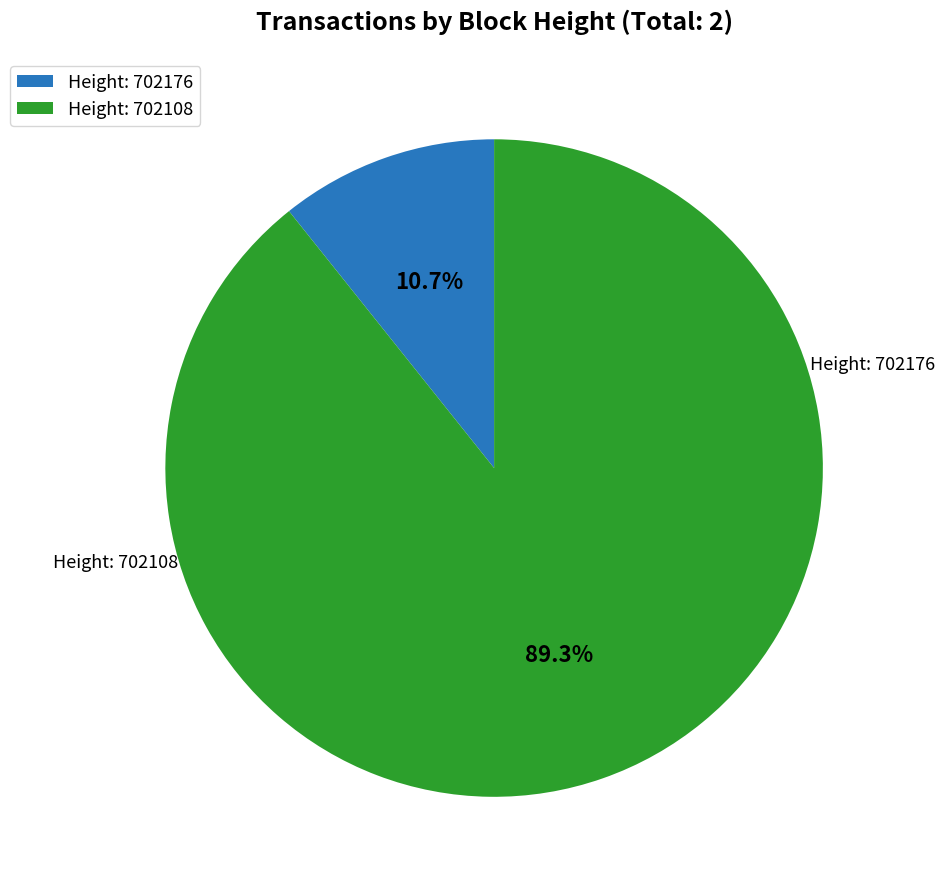

Is there a majority slice in this chart?

Yes